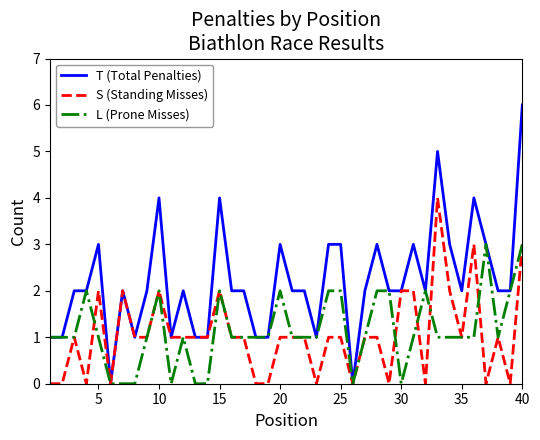

List the series in order of their peak value, lowest first.

L (Prone Misses), S (Standing Misses), T (Total Penalties)